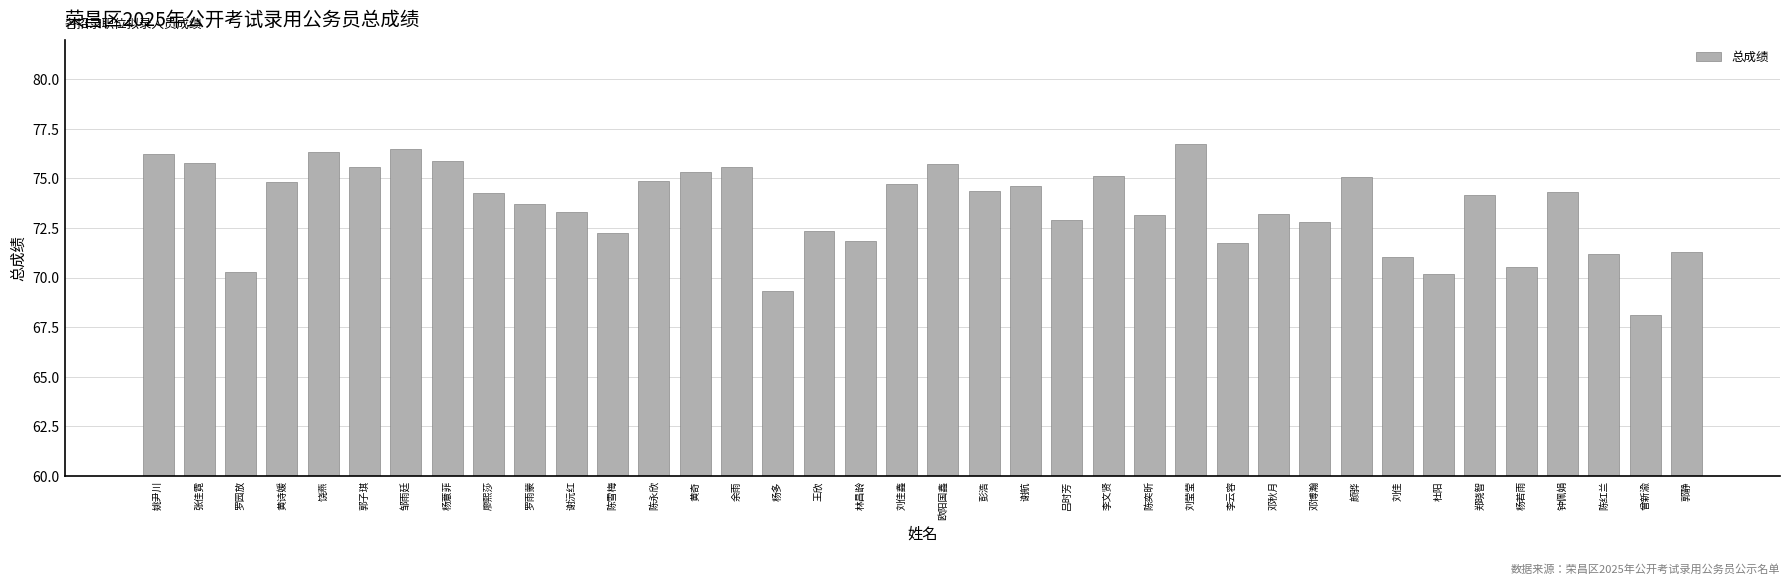

What position from the right is 杨薏菲?

31